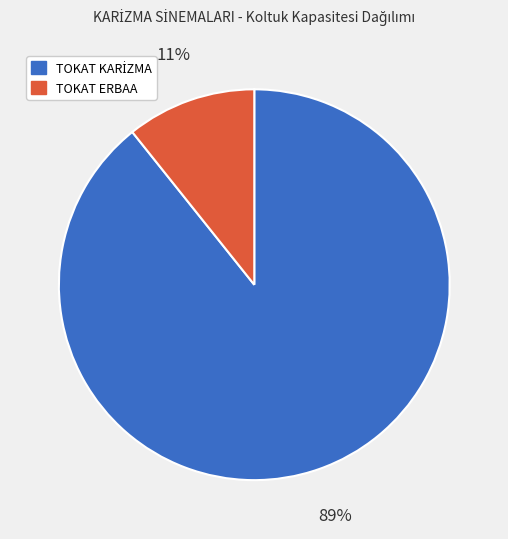

What is the smallest slice in the pie chart?

TOKAT ERBAA